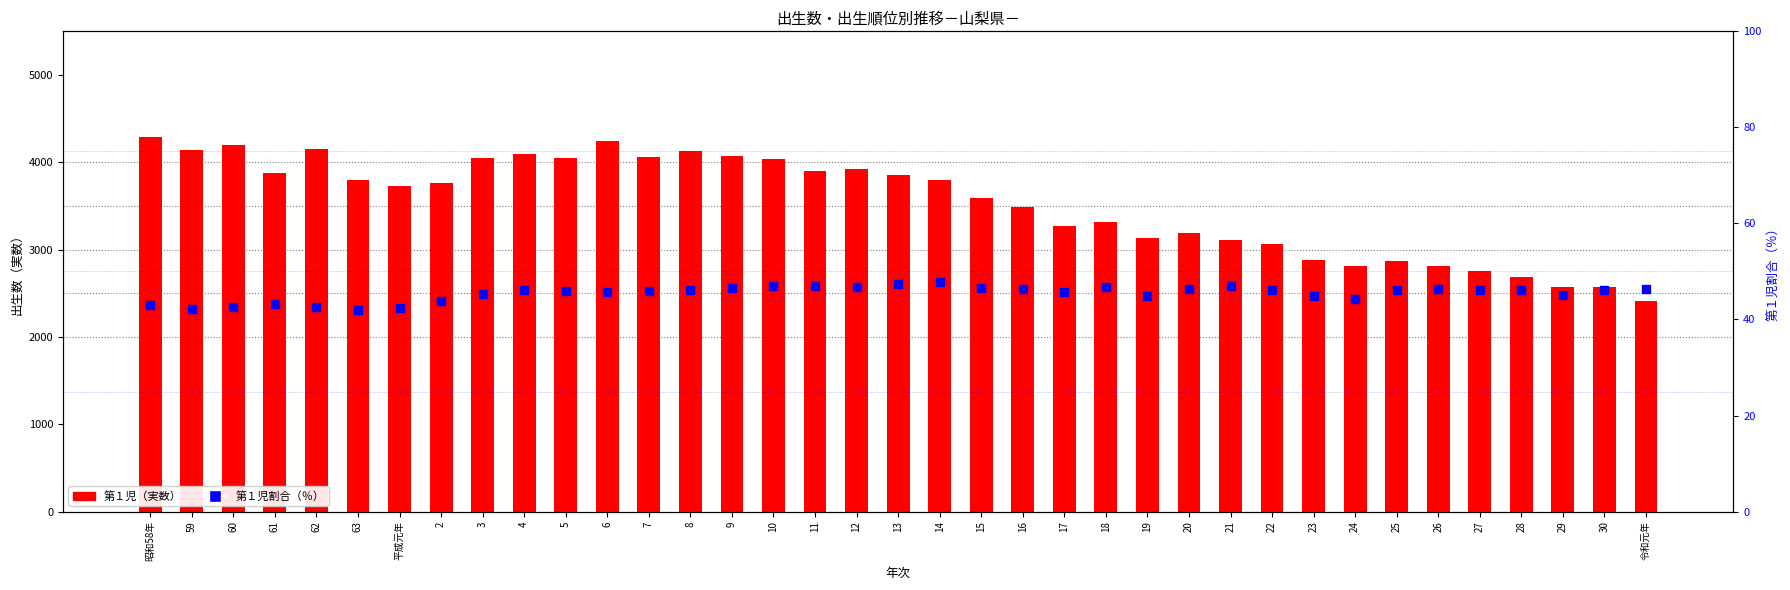

What are all the series names shown in the legend?

第１児（実数）, 第１児割合（％）